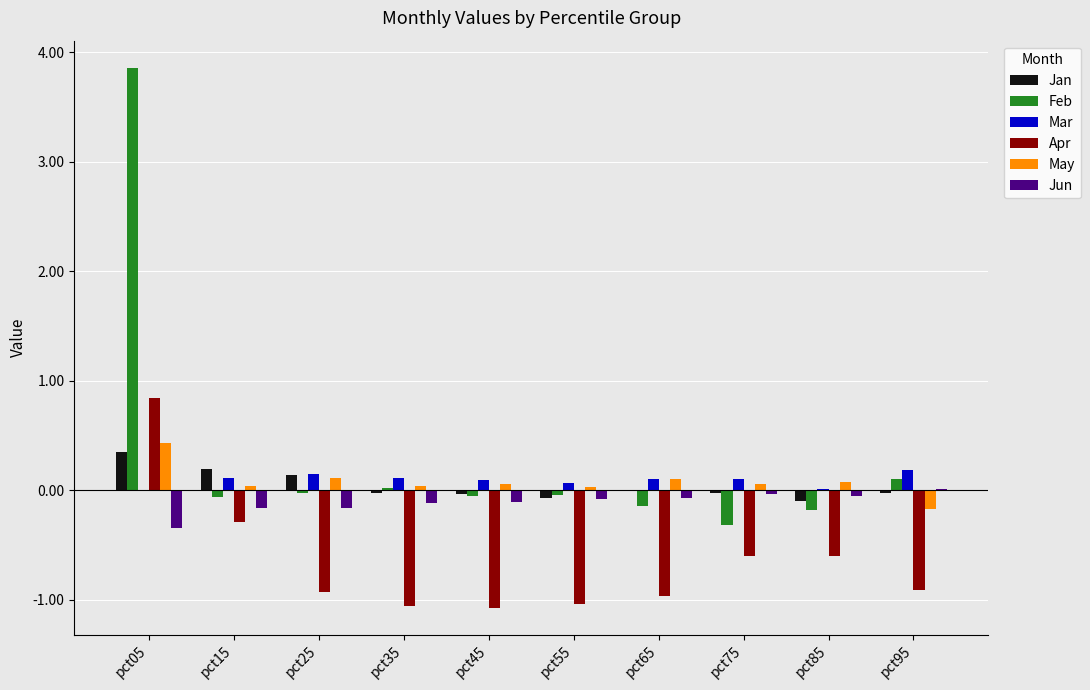

At which label does Jun reach its minimum?

pct05